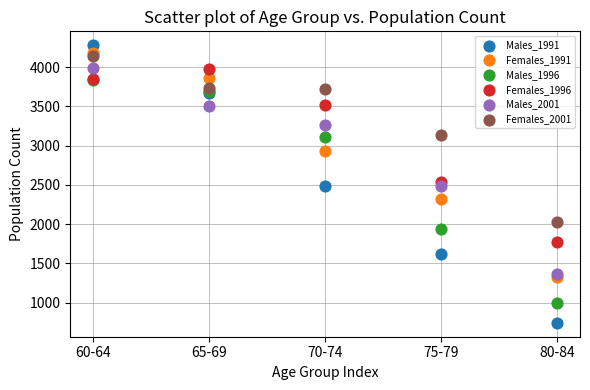

Which series has the widest spread of Y values?

Males_1991